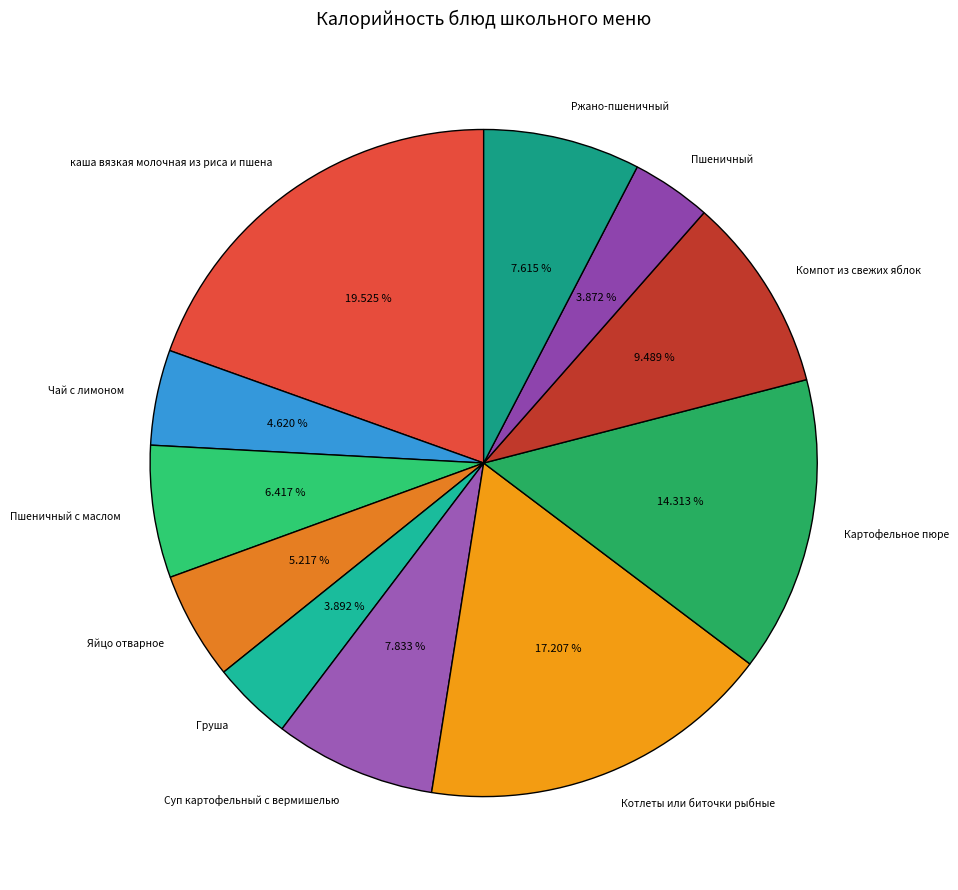

Count the number of slices in the pie.

11